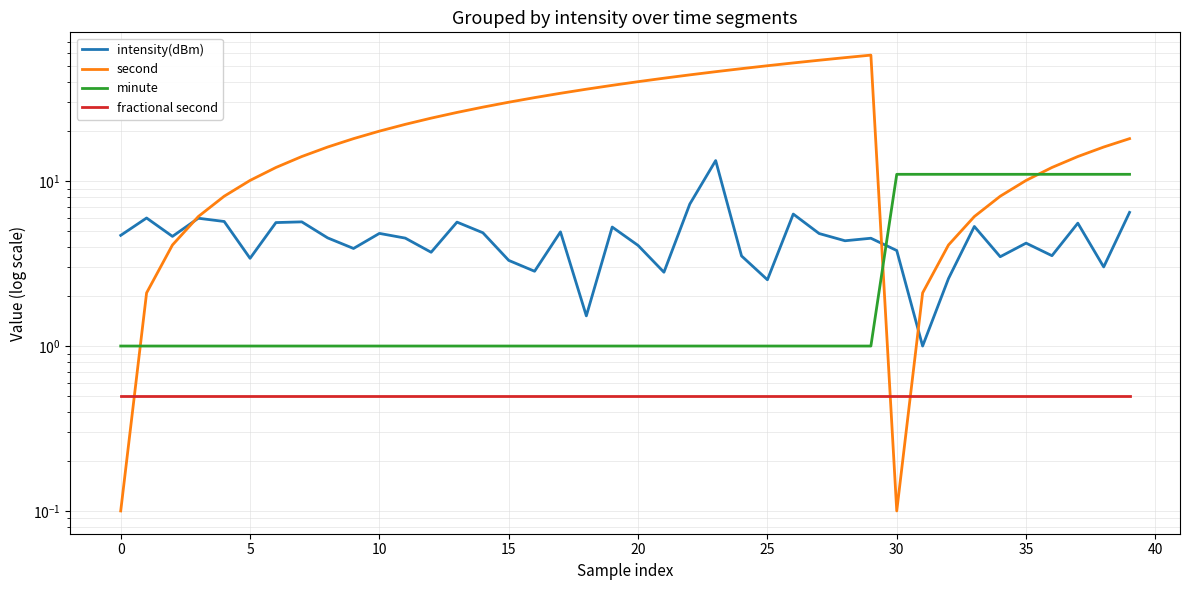

How many values in the second series are below 20?

20